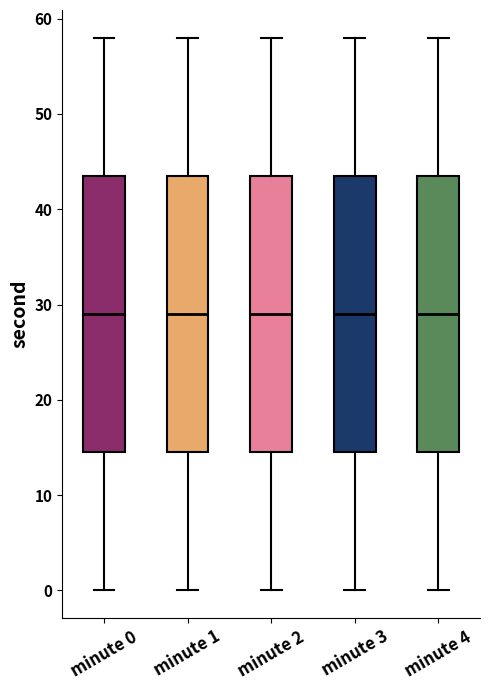

Reading left to right, read every box against the y-axis: the position of its median line, the range the box covers, and the ends of its whiskers. The values are not printed on the chart, so give them approximately, as read against the axis.

minute 0: median 29, box 15 to 44, whiskers 0 to 58
minute 1: median 29, box 15 to 44, whiskers 0 to 58
minute 2: median 29, box 15 to 44, whiskers 0 to 58
minute 3: median 29, box 15 to 44, whiskers 0 to 58
minute 4: median 29, box 15 to 44, whiskers 0 to 58